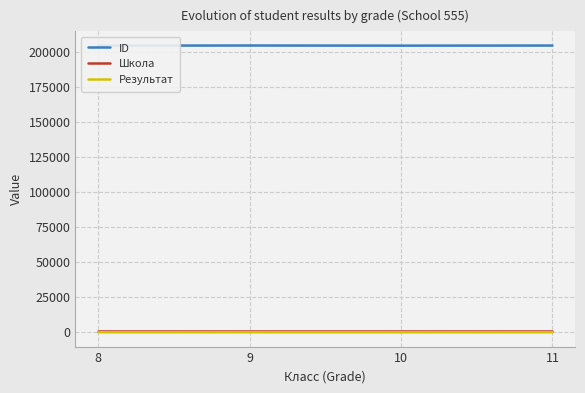

True or false: Школа and ID cross at least once.

False